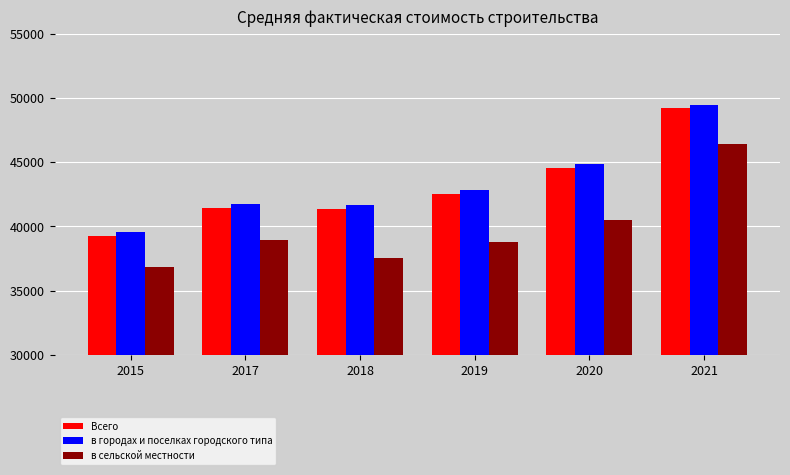

The value of в городах и поселках городского типа at 2020 is 66903. True or false?

False